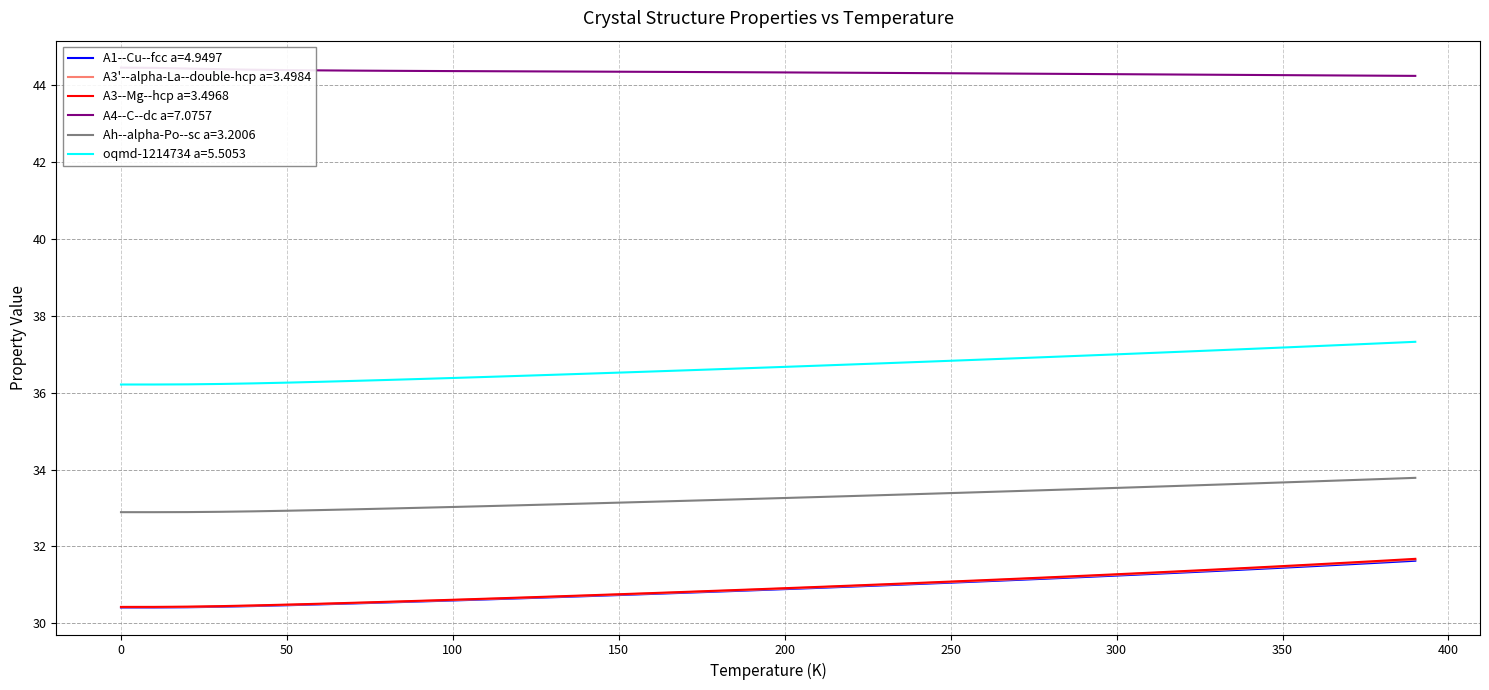

At which label does A3--Mg--hcp a=3.4968 reach its peak?

390